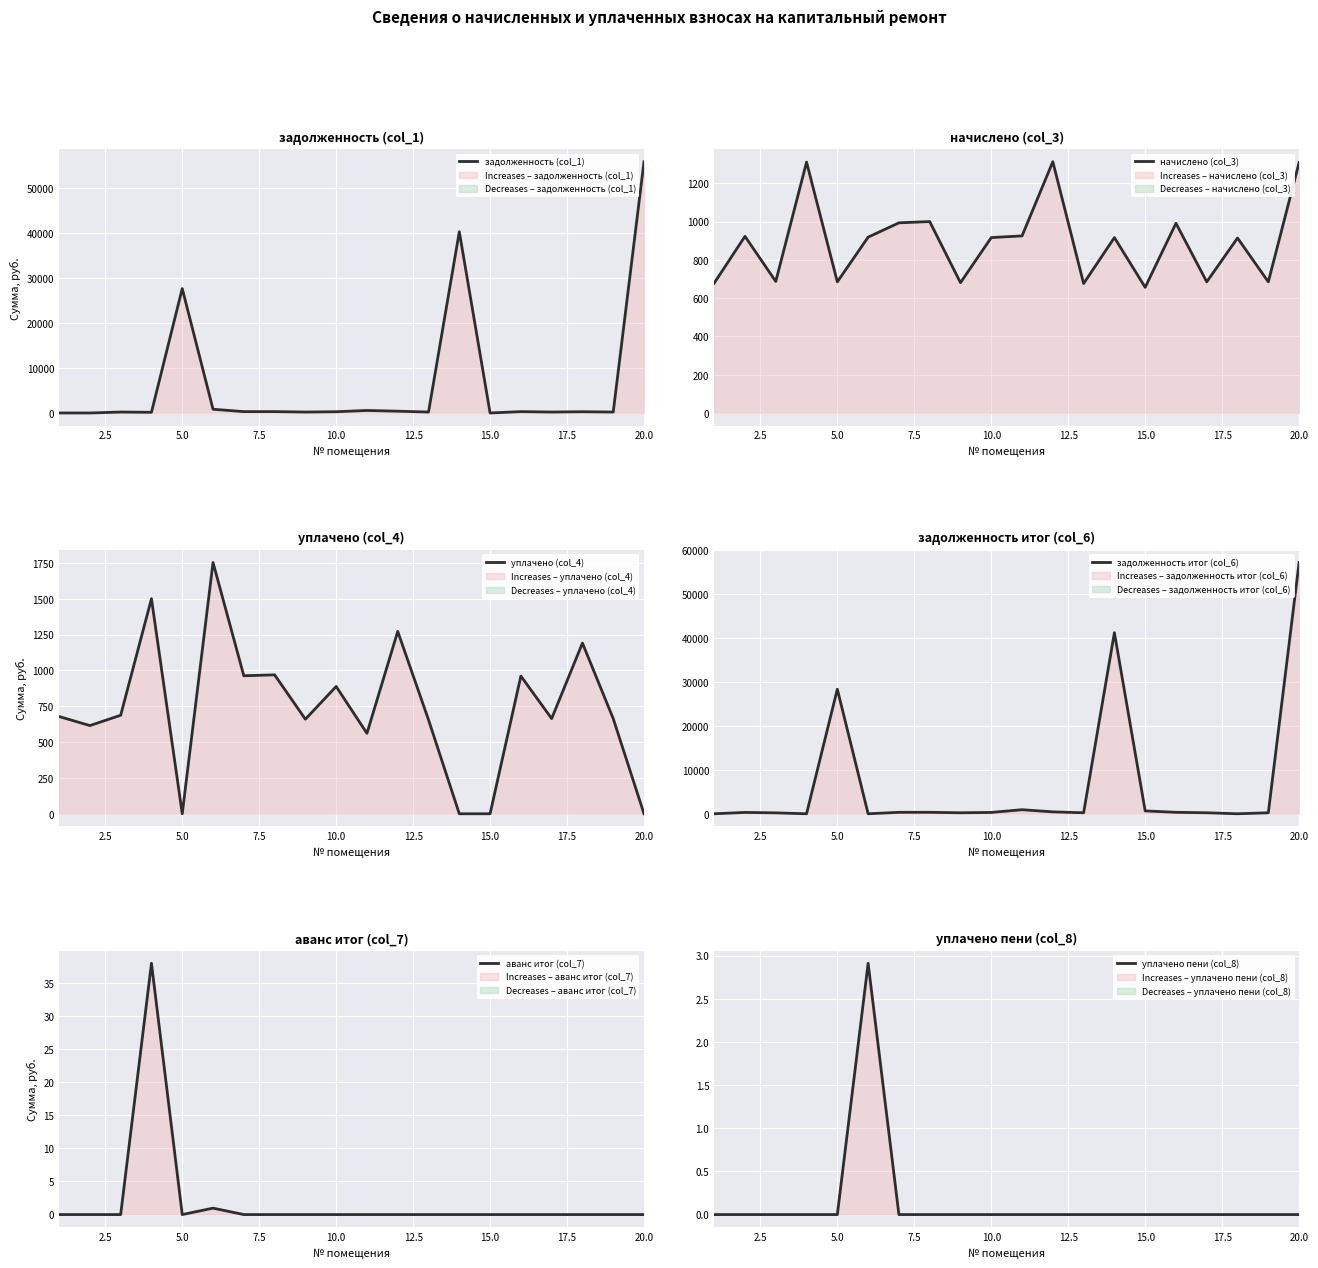

How many positive values does the задолженность (col_1) series have?

17